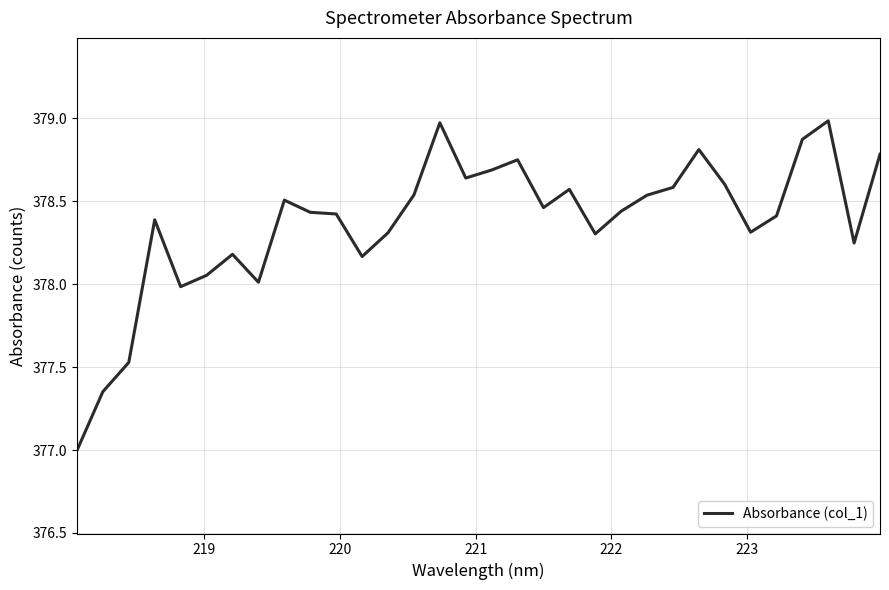

What is the difference between the maximum and minimum values?

2.0